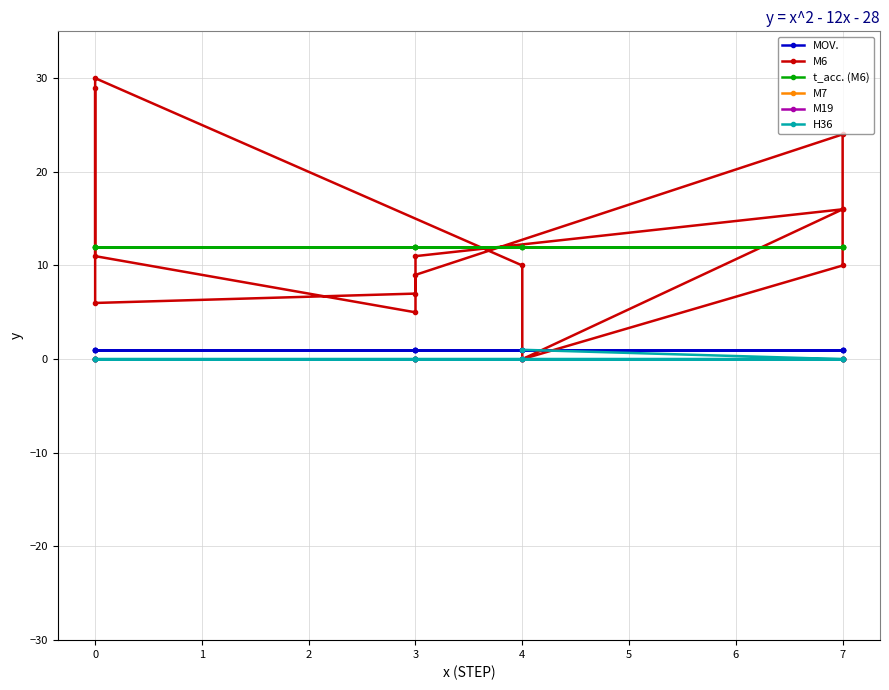

Is it true that M19 equals 0 at 7?

True